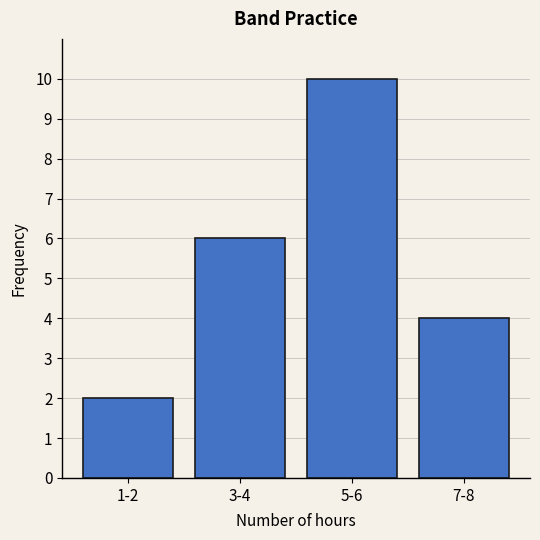

Reading right to left, extract all data points from this chart.

4	10	6	2